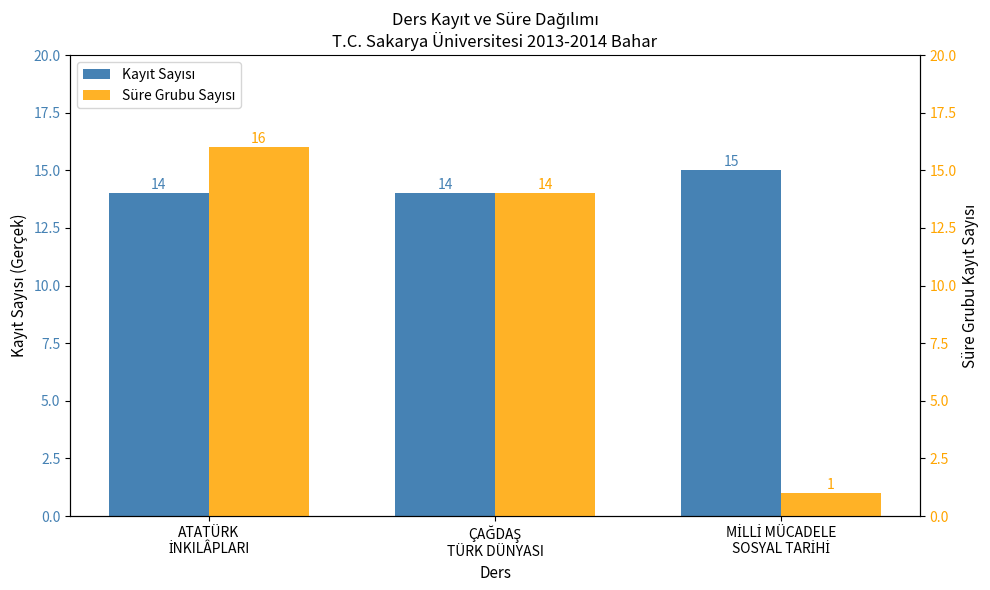

Reading right to left, what are all the values shown in this chart?

Kayıt Sayısı: MİLLİ MÜCADELE
SOSYAL TARİHİ=15	ÇAĞDAŞ
TÜRK DÜNYASI=14	ATATÜRK
İNKILÂPLARI=14
Süre Grubu Sayısı: MİLLİ MÜCADELE
SOSYAL TARİHİ=1	ÇAĞDAŞ
TÜRK DÜNYASI=14	ATATÜRK
İNKILÂPLARI=16